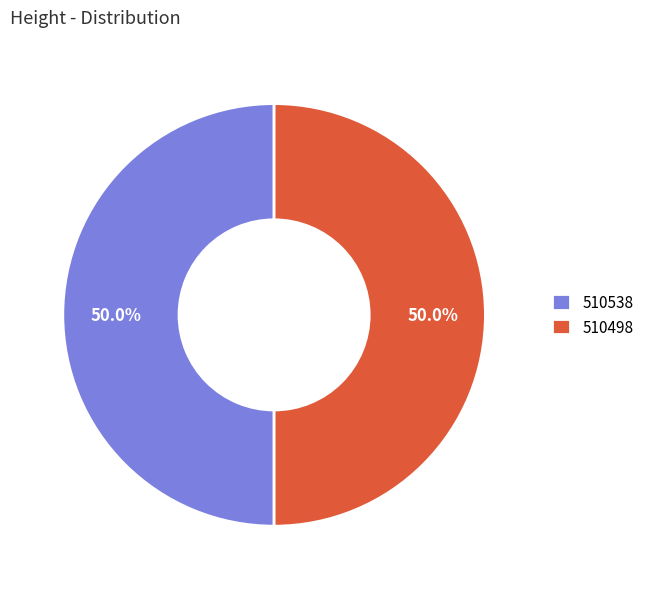

What portion of the pie excludes 510538?

50.0%